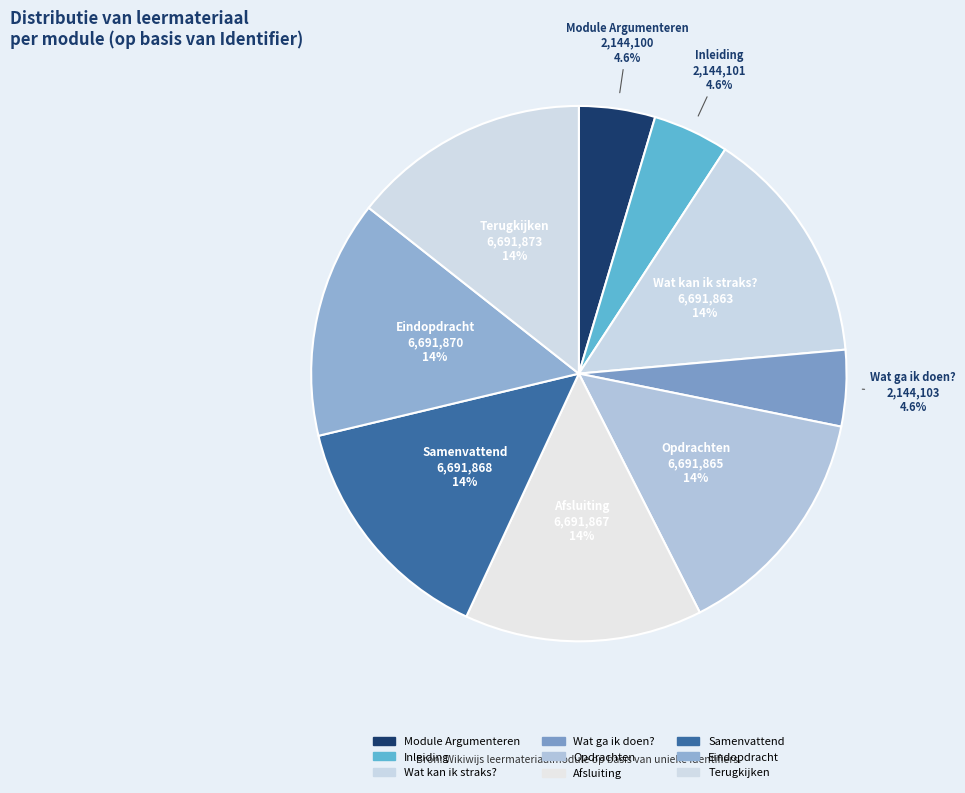

What percentage is the Inleiding slice, to the nearest percent?

5%